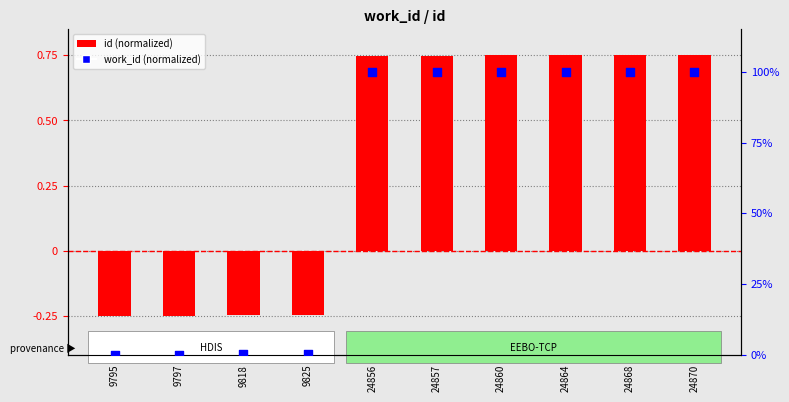

At which category is the sum across all series the highest?

24870